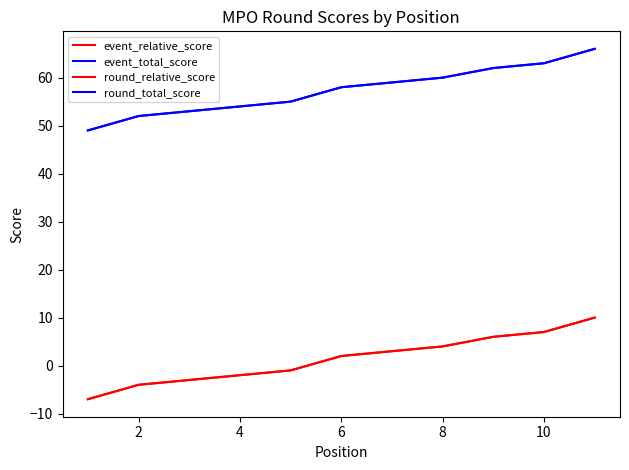

Rank the series by their maximum value, from lowest to highest.

event_relative_score, round_relative_score, event_total_score, round_total_score